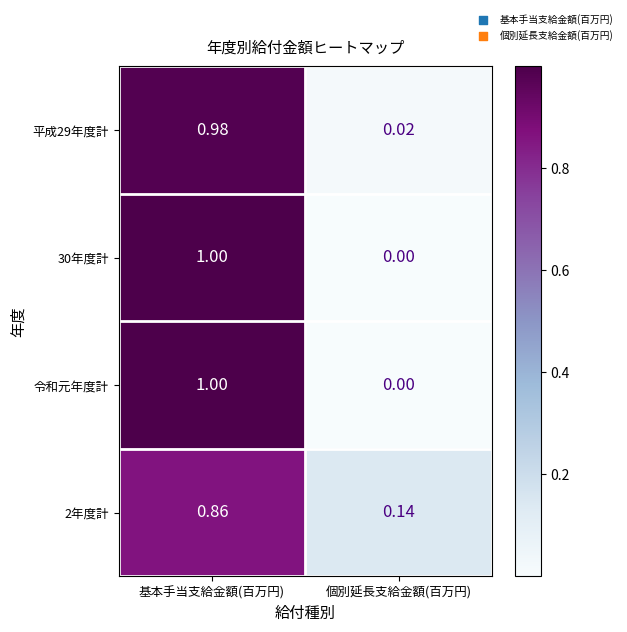

Count the number of data series in this chart.

4